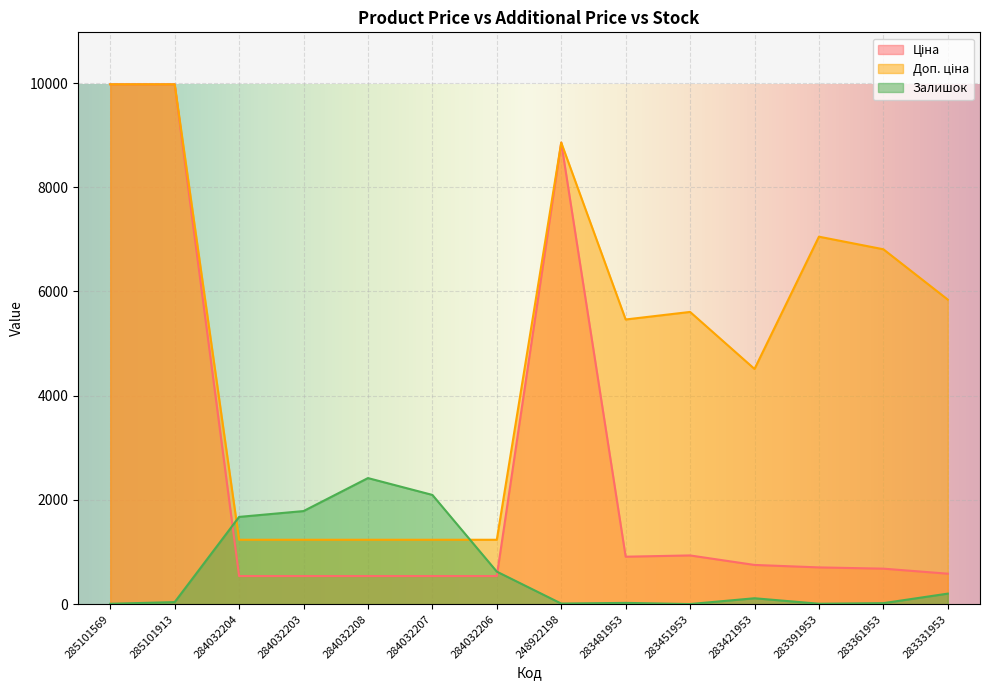

The Залишок series shows 609.5 at 284032204. True or false?

False